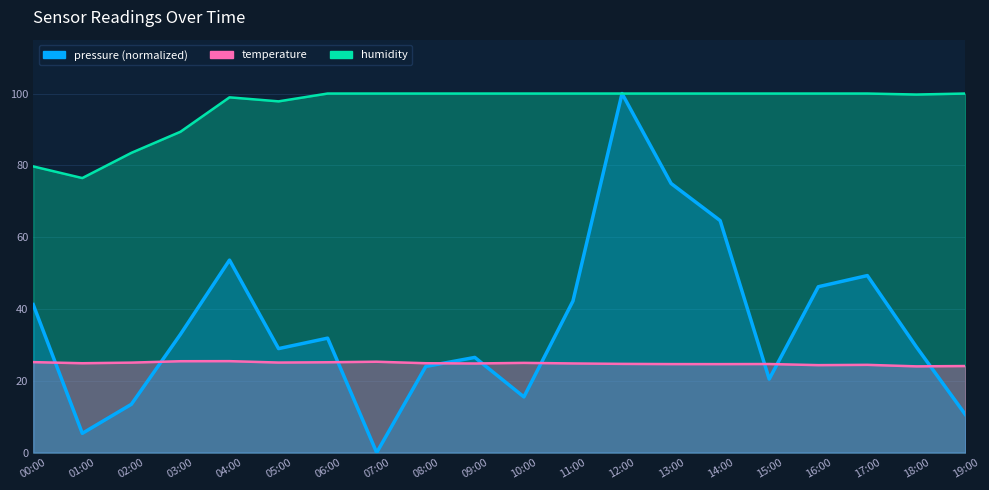

What is the value of the pressure point at the 15th from the left?

64.6